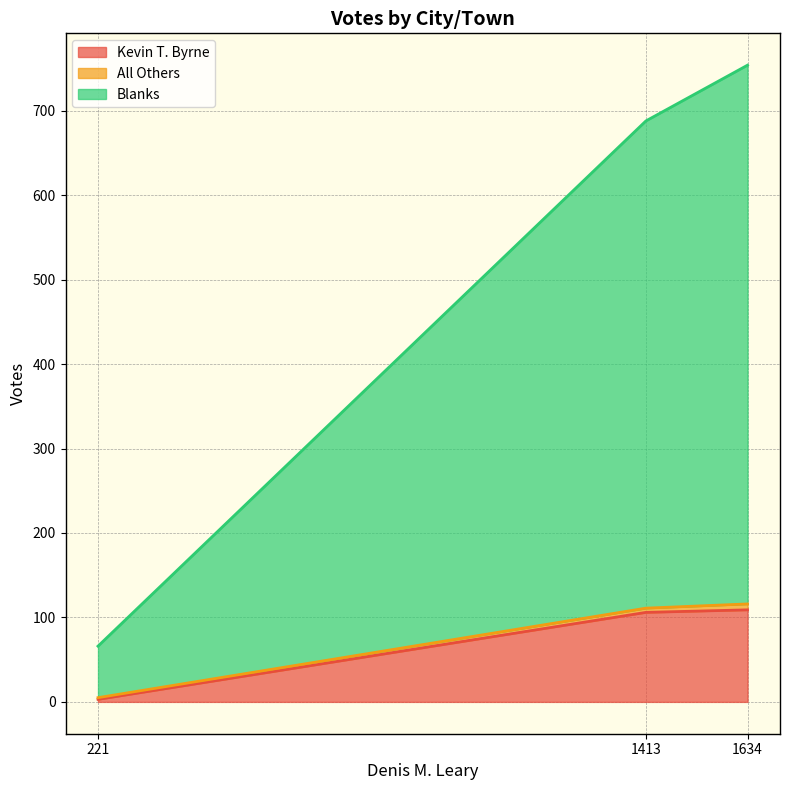

Count the number of data series in this chart.

3